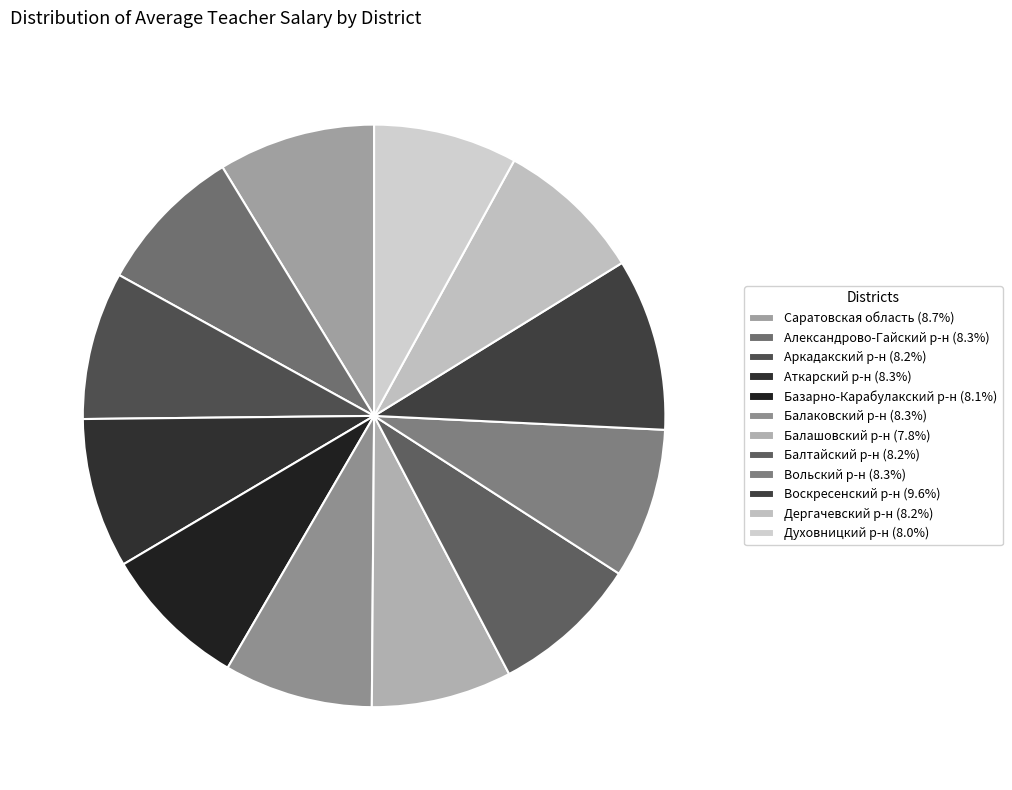

Which slice is the smallest?

Балашовский муниципальный район